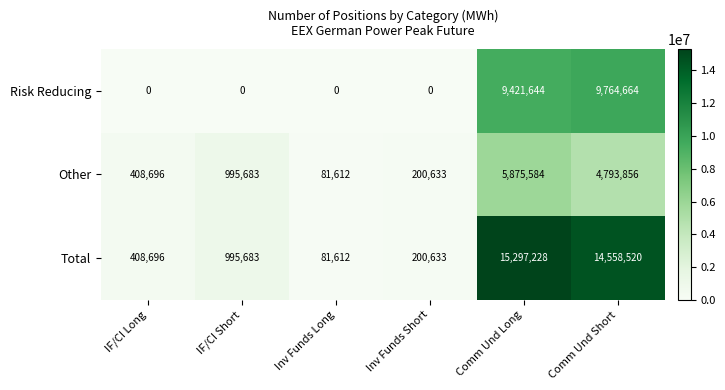

Rank the series at Comm Und Long from lowest to highest value.

Other, Risk Reducing, Total